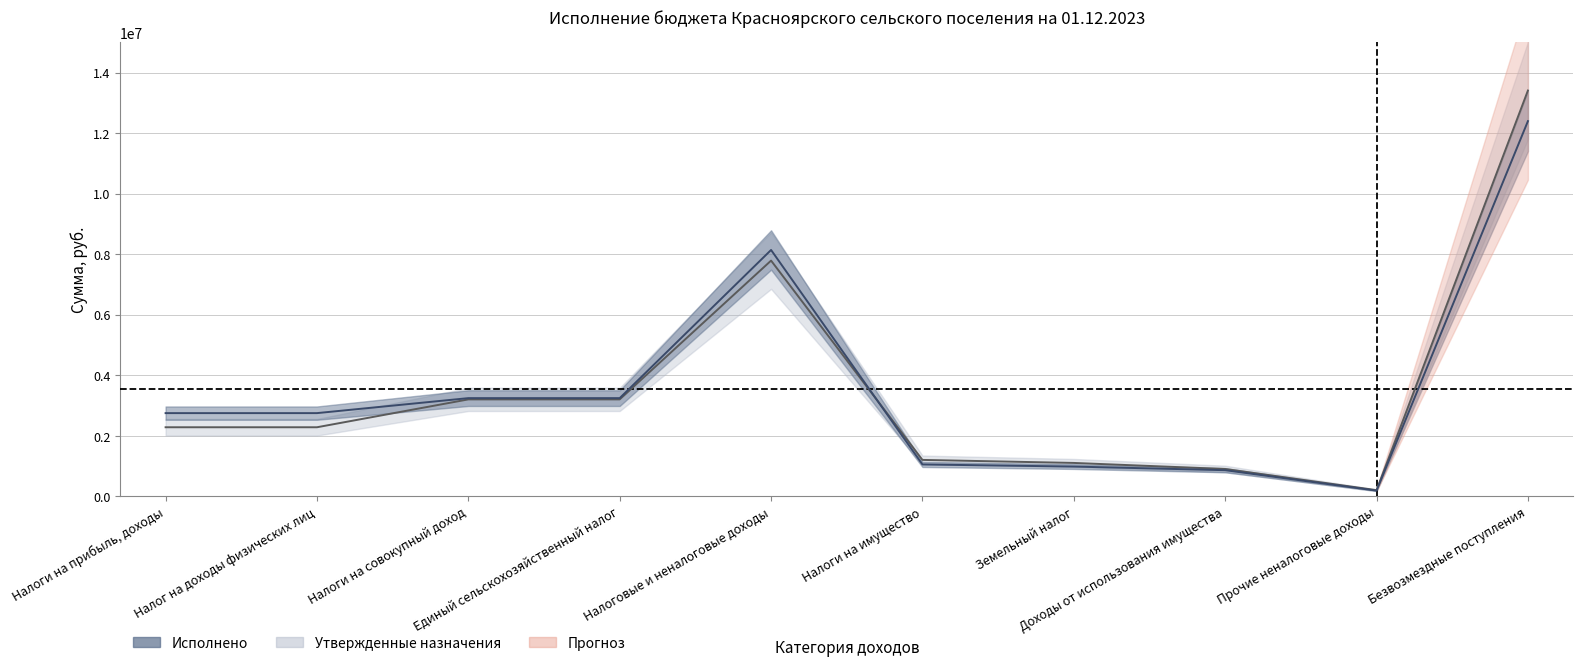

Rank the categories by Утвержденные назначения value from highest to lowest.

Безвозмездные поступления, Налоговые и неналоговые доходы, Налоги на совокупный доход, Единый сельскохозяйственный налог, Налоги на прибыль, доходы, Налог на доходы физических лиц, Налоги на имущество, Земельный налог, Доходы от использования имущества, Прочие неналоговые доходы